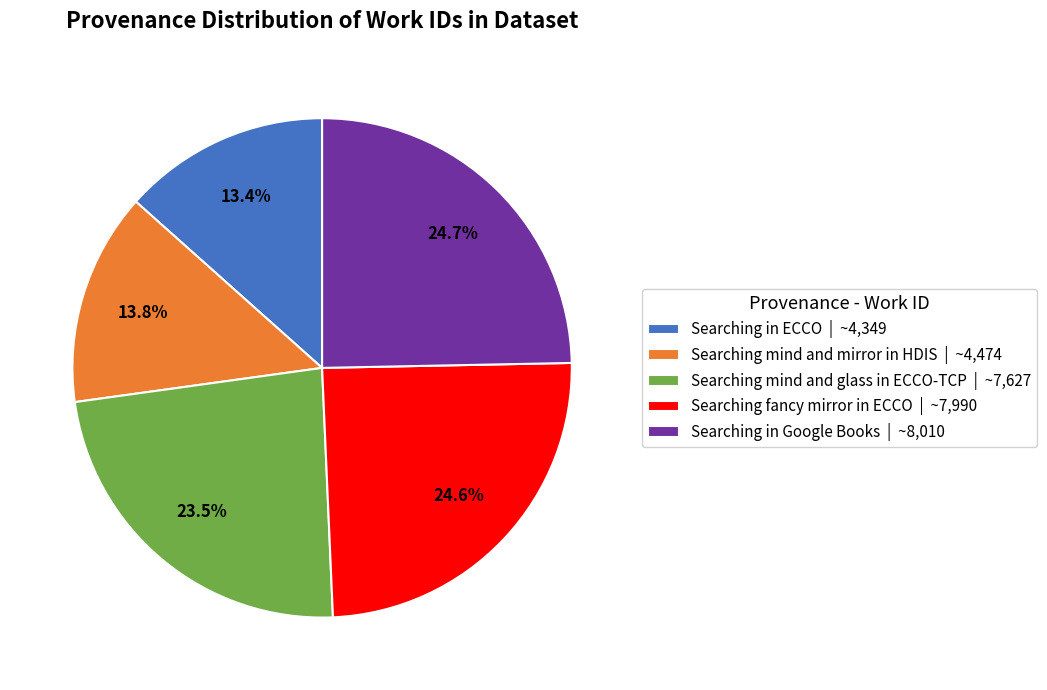

To the nearest percent, what is the difference between the largest and smallest slice percentages?

11%